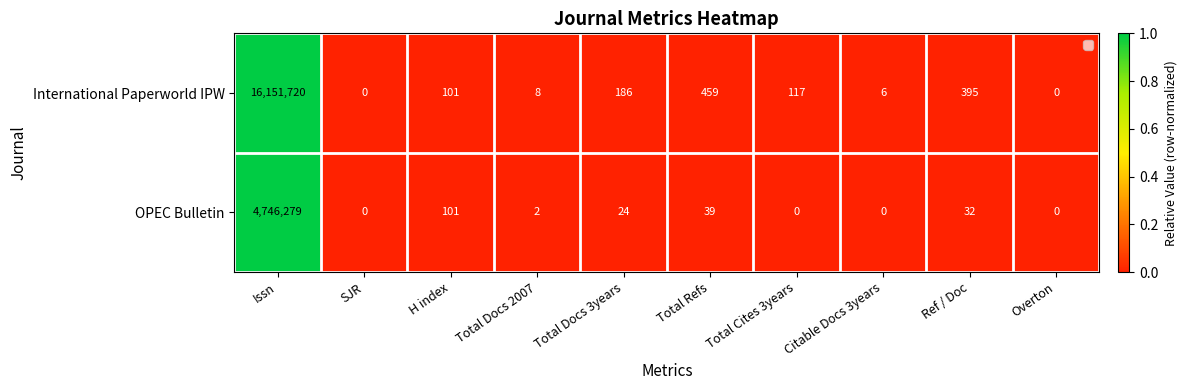

What is the maximum value shown in the chart?

16151720